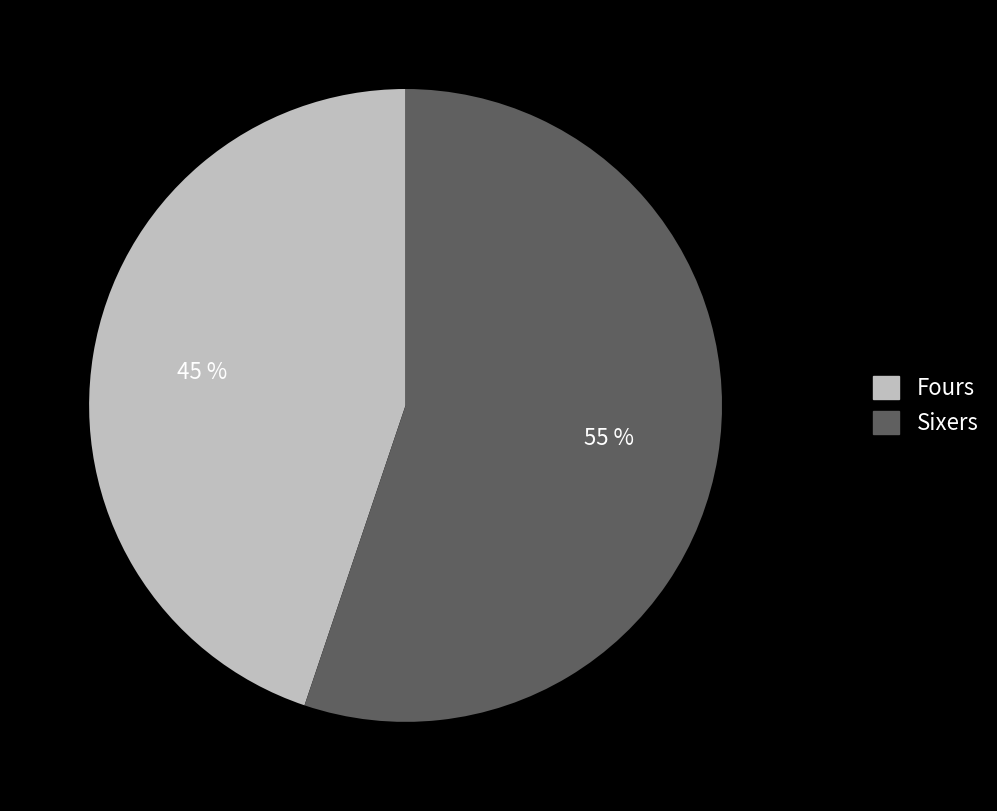

How many segments does this pie chart have?

2